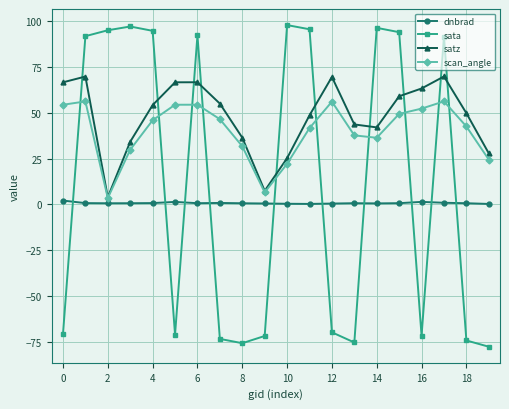

Which series has the widest spread of values?

sata